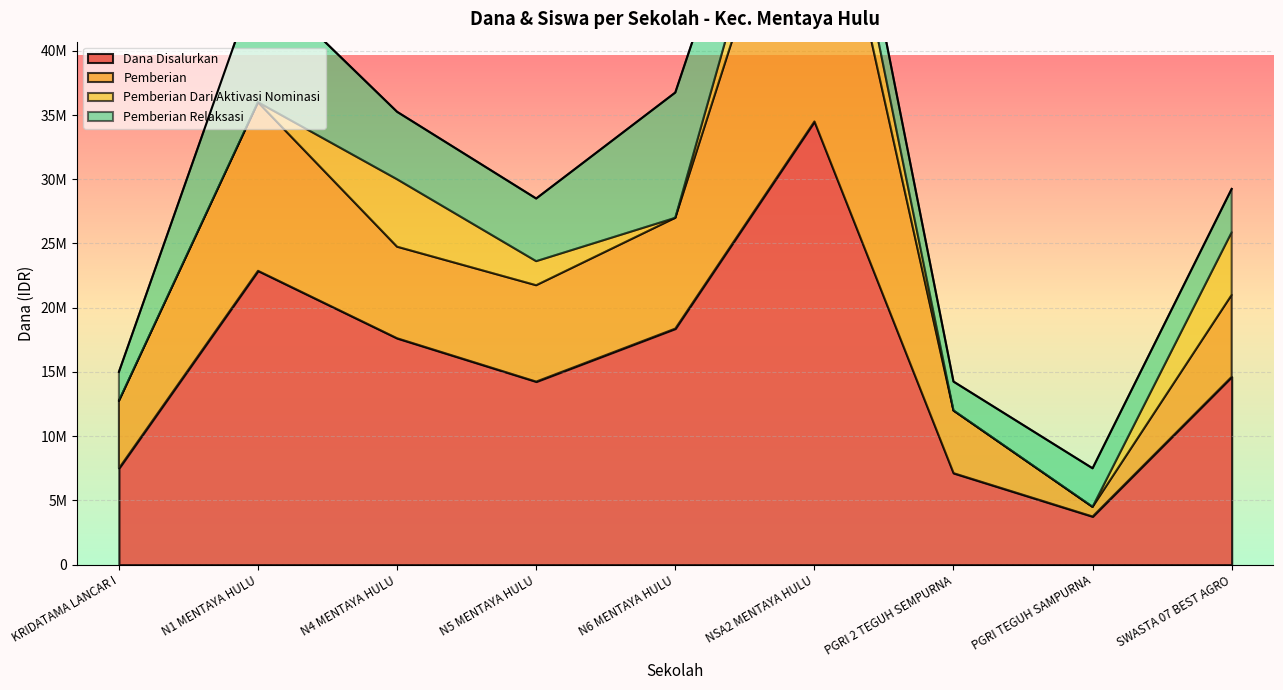

The Pemberian Relaksasi series shows 3707097 at SMP NEGERI 6 MENTAYA HULU. True or false?

False